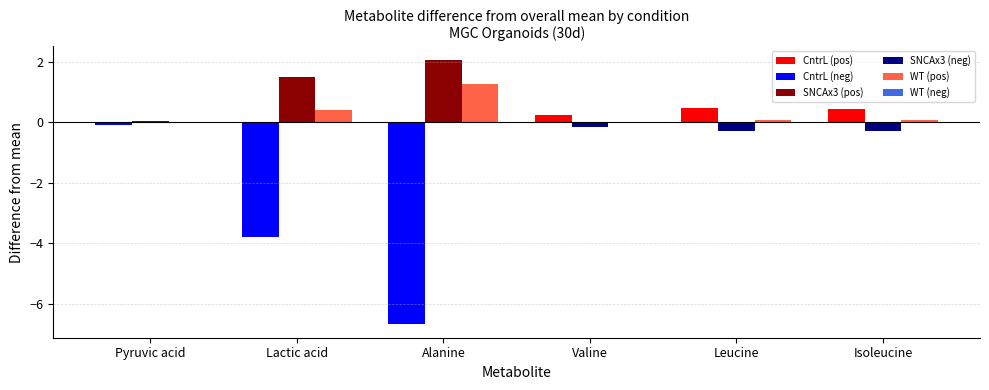

Which category has the highest value across all series?

Alanine